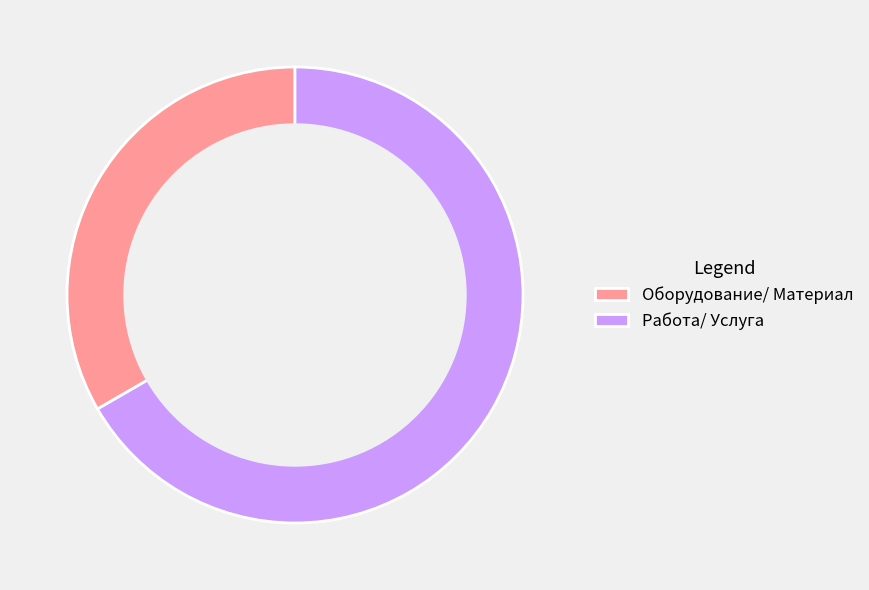

Is it true that Работа/ Услуга is 77% of the pie?

False